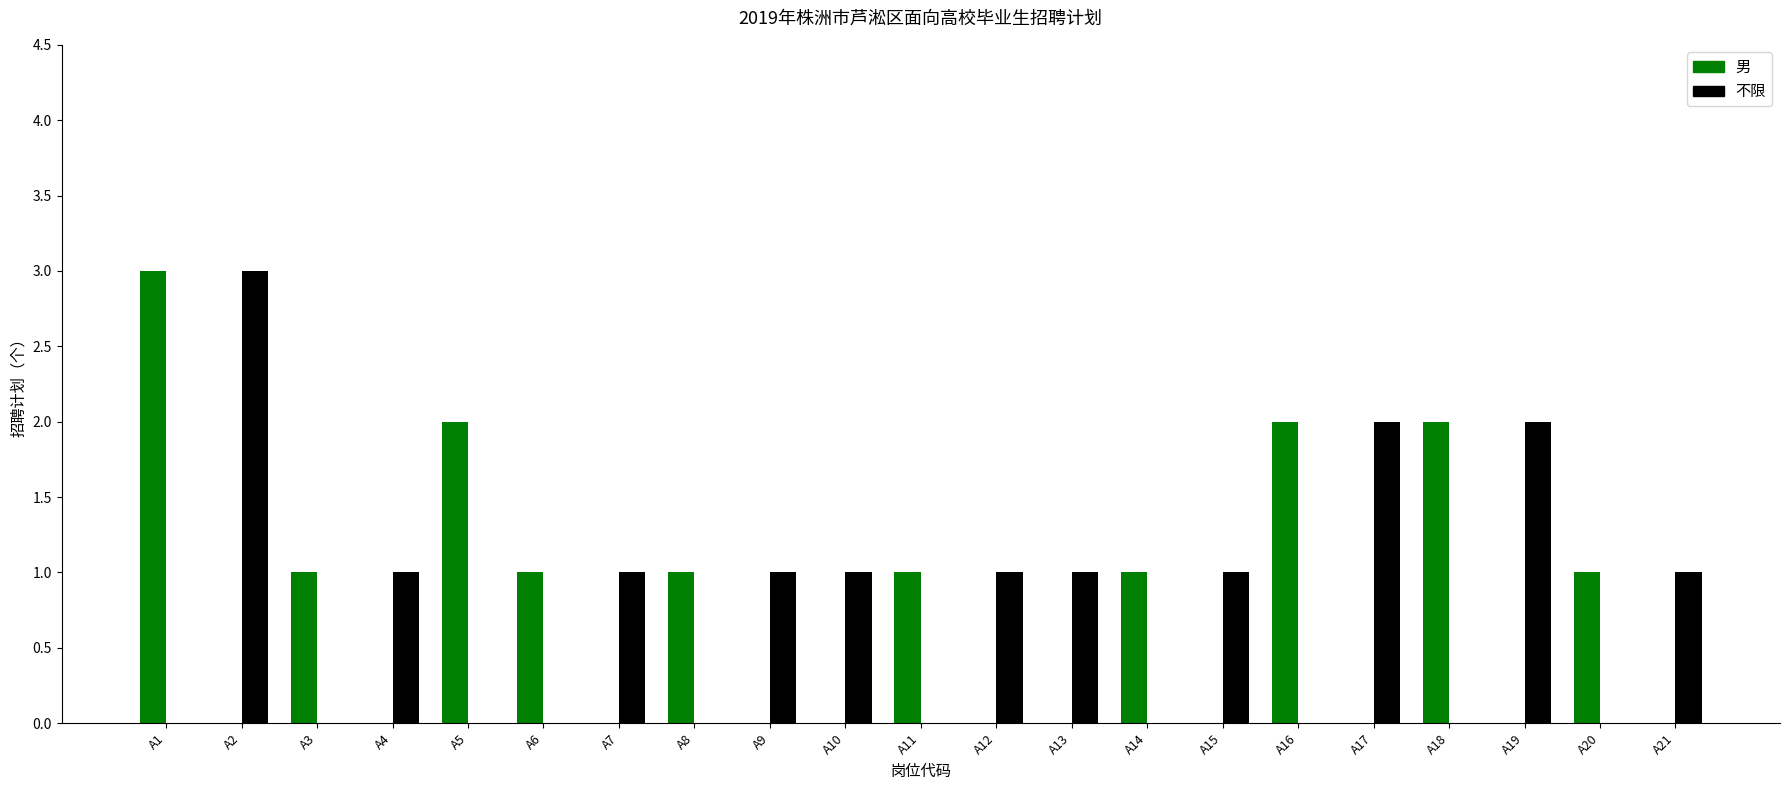

What is the sum of the 不限 values at A7 and A5?

1